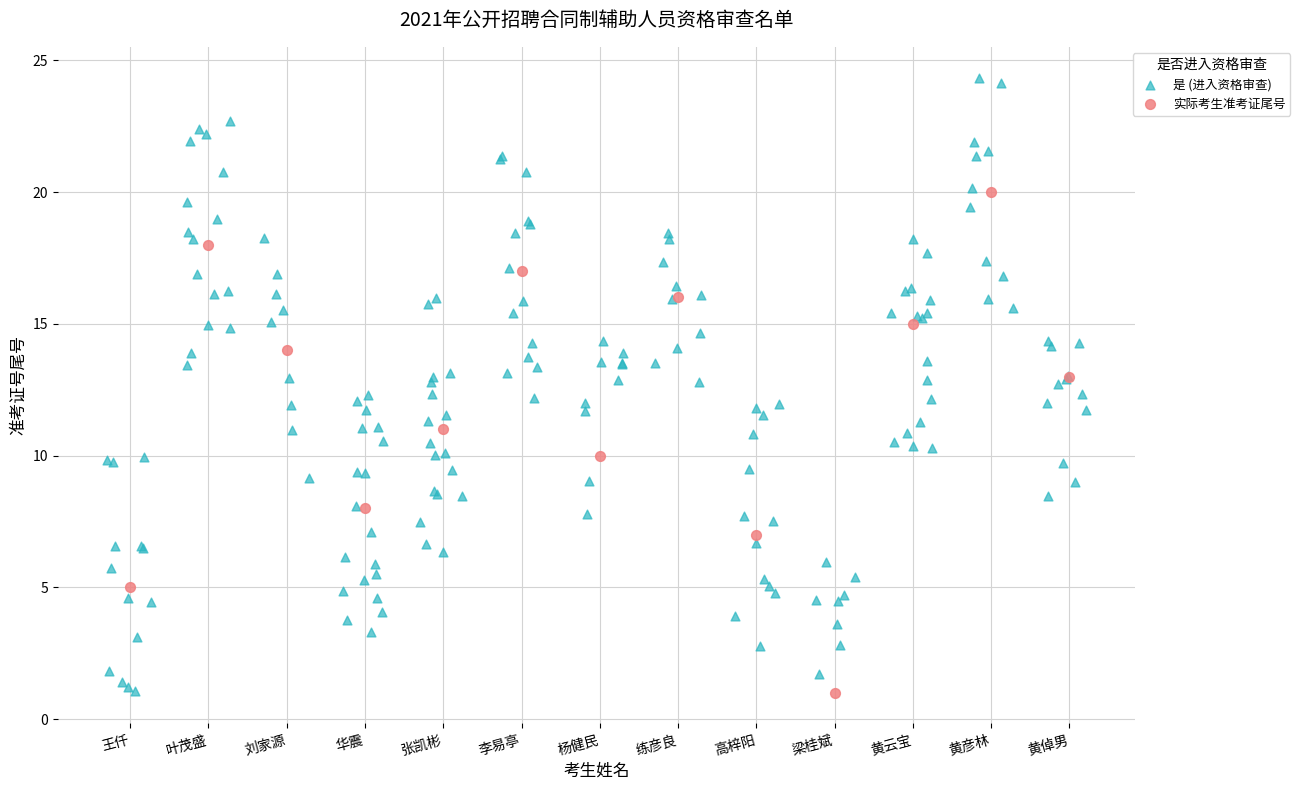

Which series has the widest spread of Y values?

是 (进入资格审查)